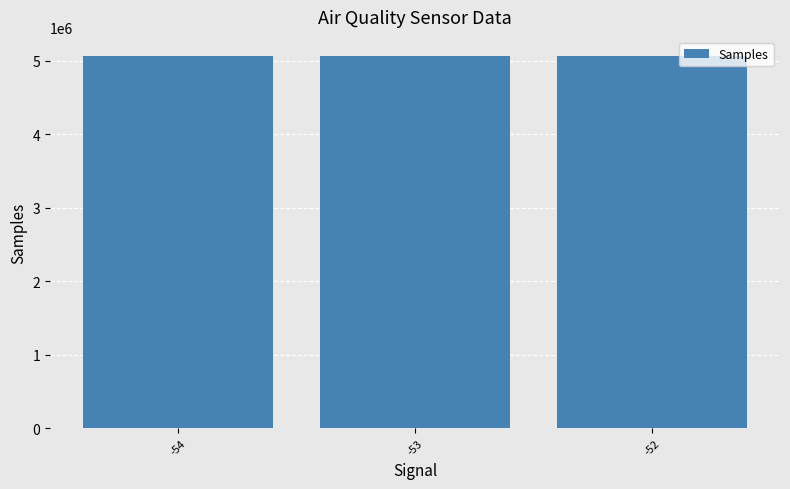

What is the smallest value displayed?

5071058.4